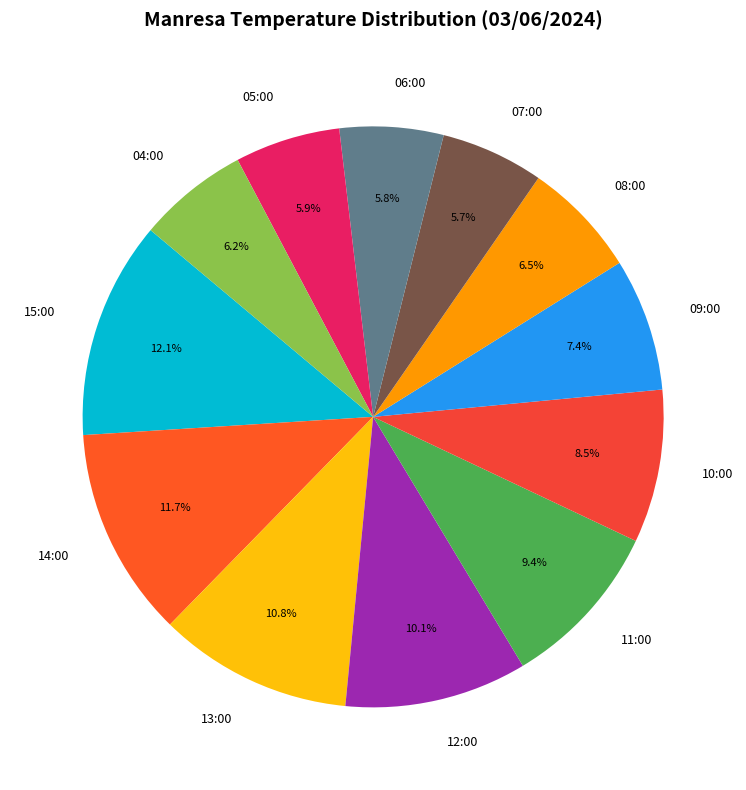

Between 08:00 and 07:00, which is larger?

08:00